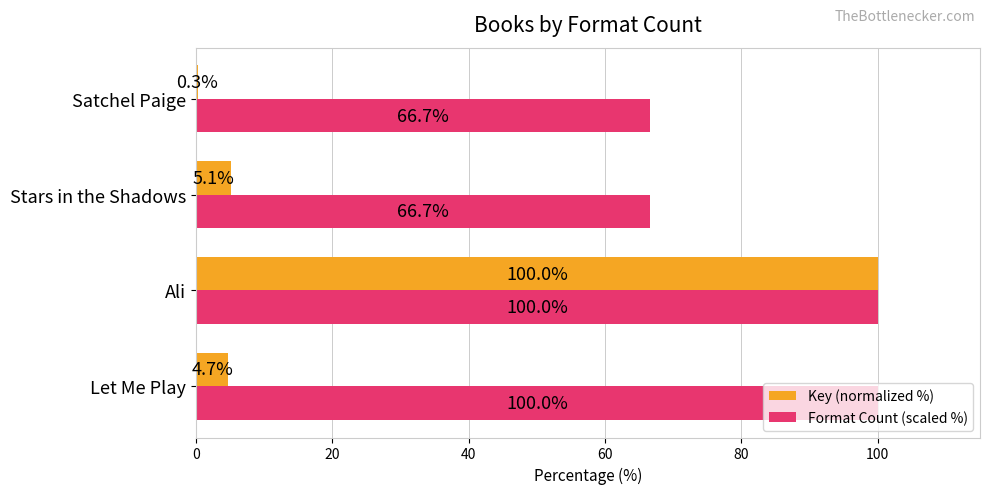

Read the Key (normalized %) value at Let Me Play.

4.7